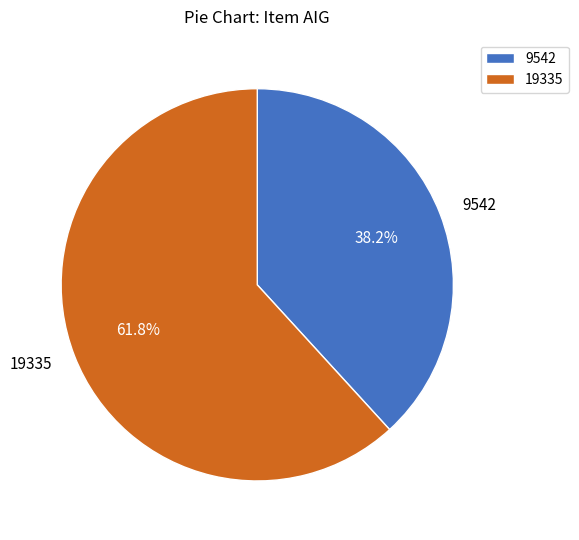

What percentage do 19335 and 9542 together represent?

100.0%